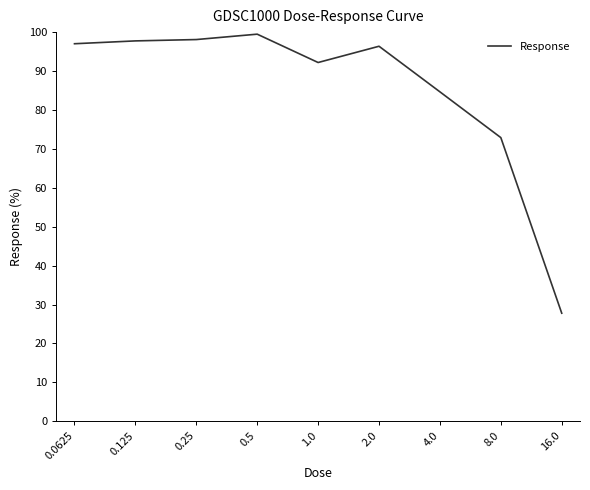

Approximately how many times larger is the value at 4.0 compared to 1.0?

0.9